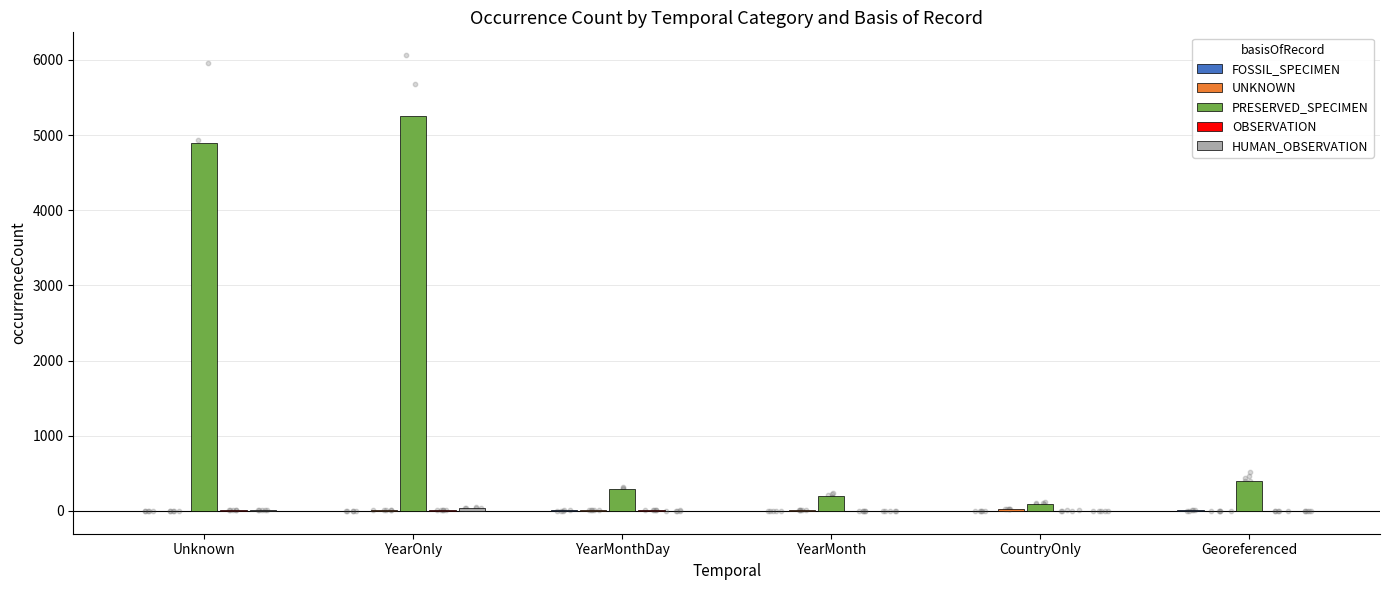

Which series has the largest total across all categories?

PRESERVED_SPECIMEN